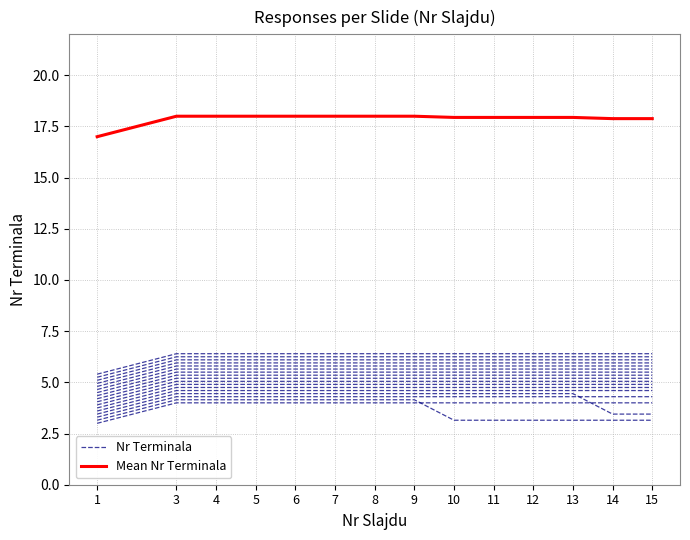

Count the number of data series in this chart.

2